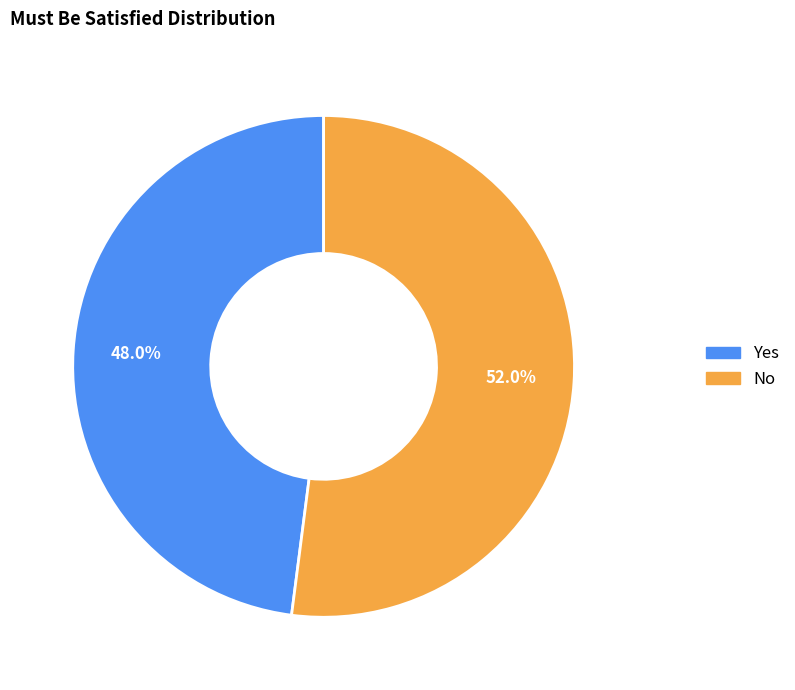

To the nearest percent, what portion does Yes represent?

48%